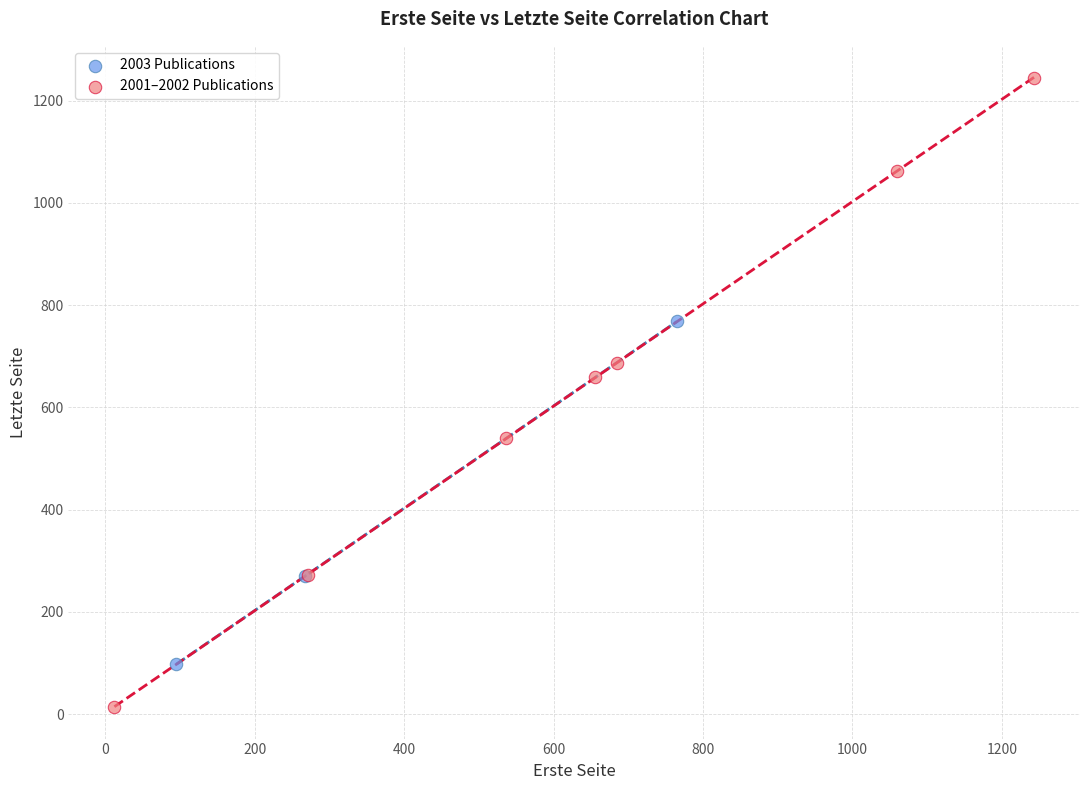

Which series contains the lowest Y value?

2001–2002 Publications